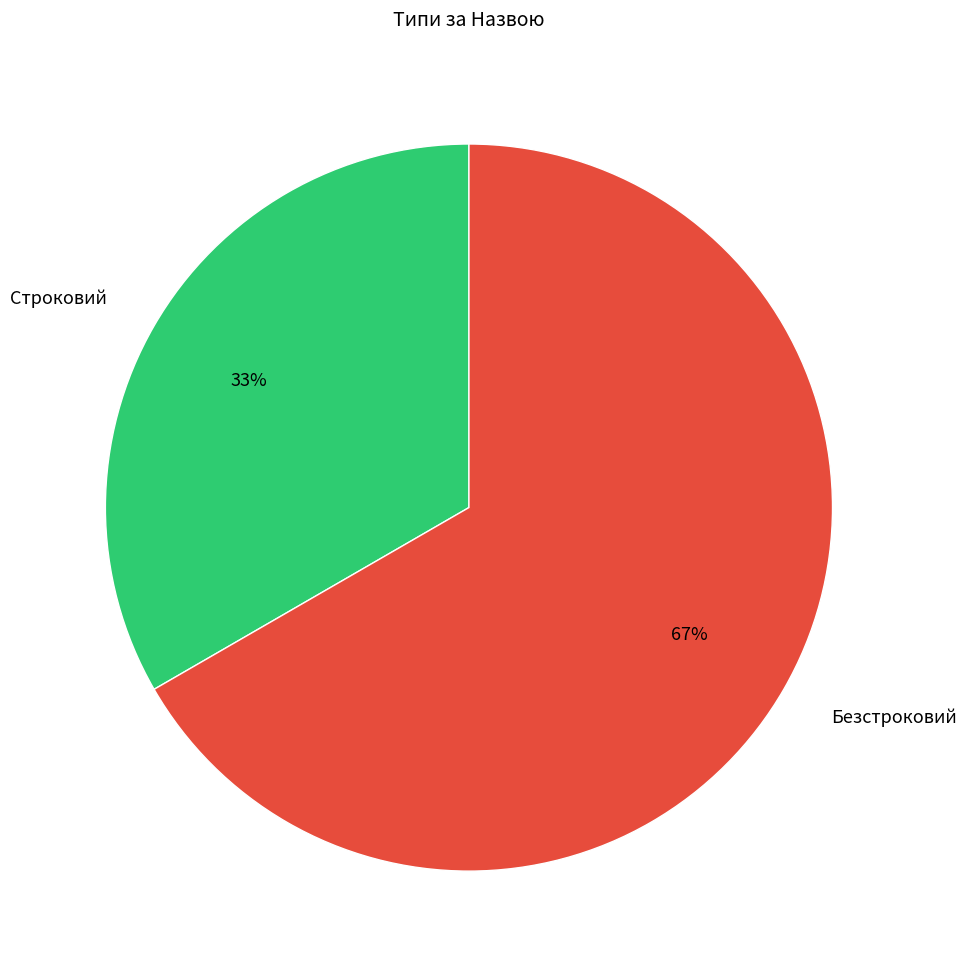

Do Строковий and Безстроковий together represent more than half of the pie?

Yes